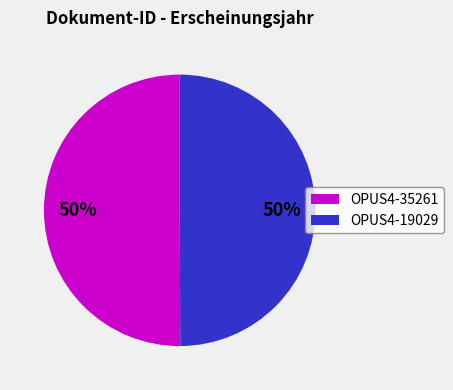

To the nearest percent, what is the average slice percentage?

50%